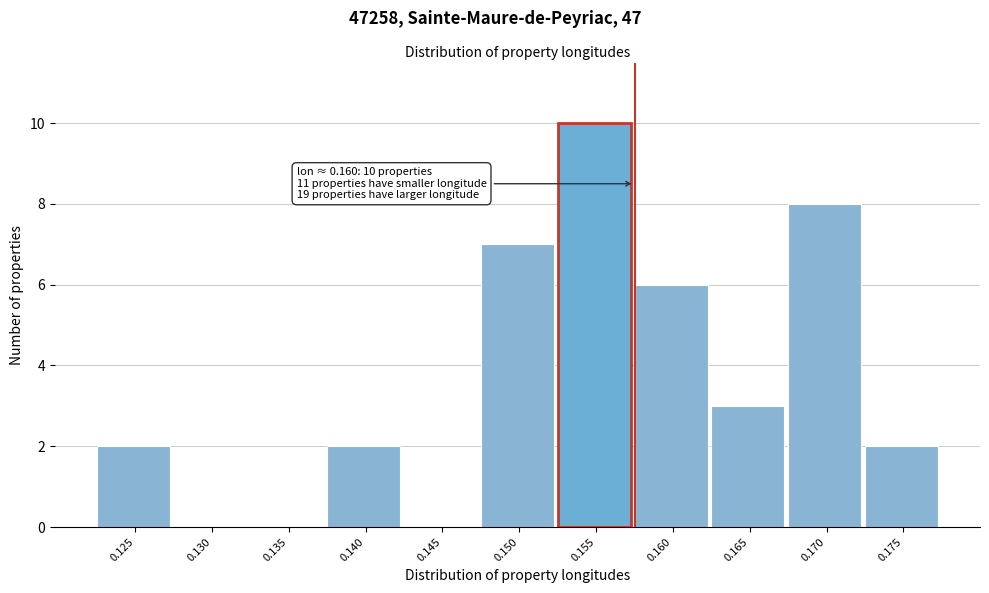

Reading left to right, extract all data points from this chart.

0.125=2	0.130=0	0.135=0	0.140=2	0.145=0	0.150=7	0.155=10	0.160=6	0.165=3	0.170=8	0.175=2